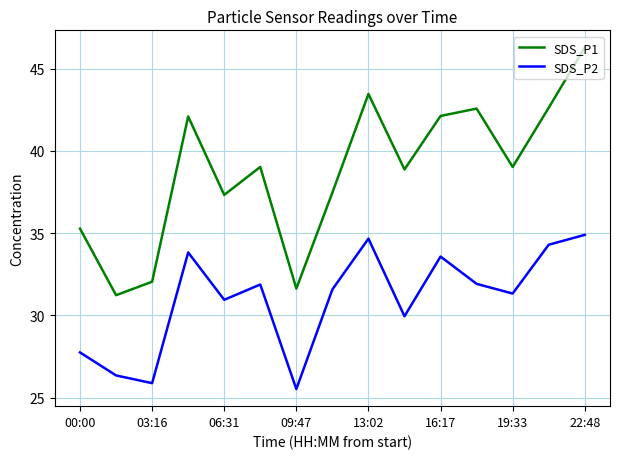

Which series has the largest total across all categories?

SDS_P1